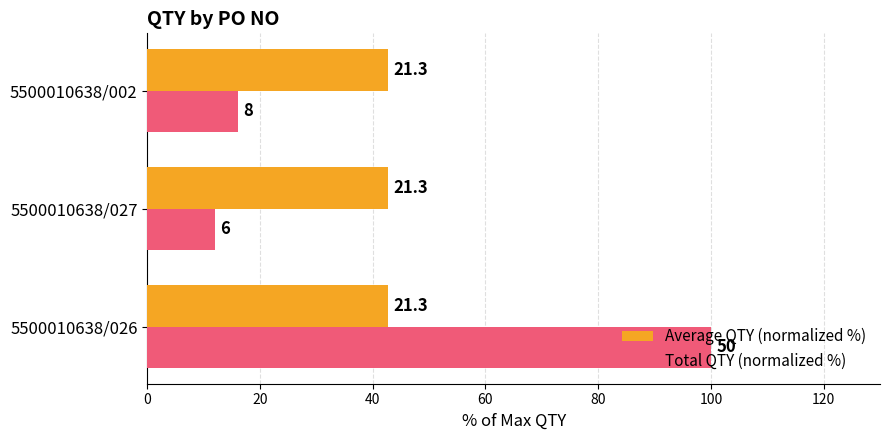

What are all the series names shown in the legend?

Average QTY (normalized %), Total QTY (normalized %)